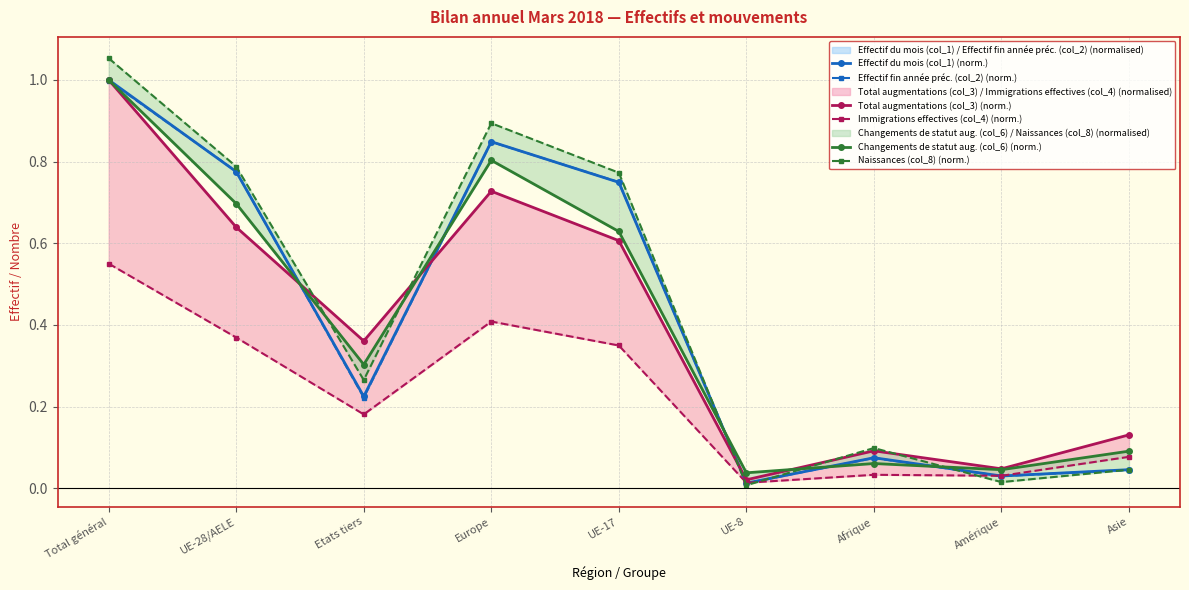

What is the difference between the highest and lowest values at Afrique?

0.1